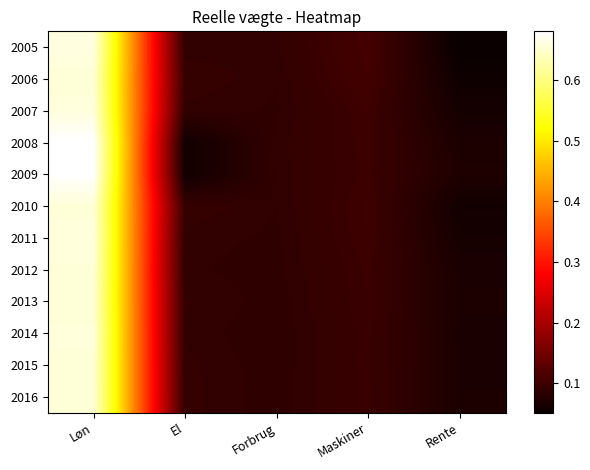

How many distinct data groups are displayed?

12